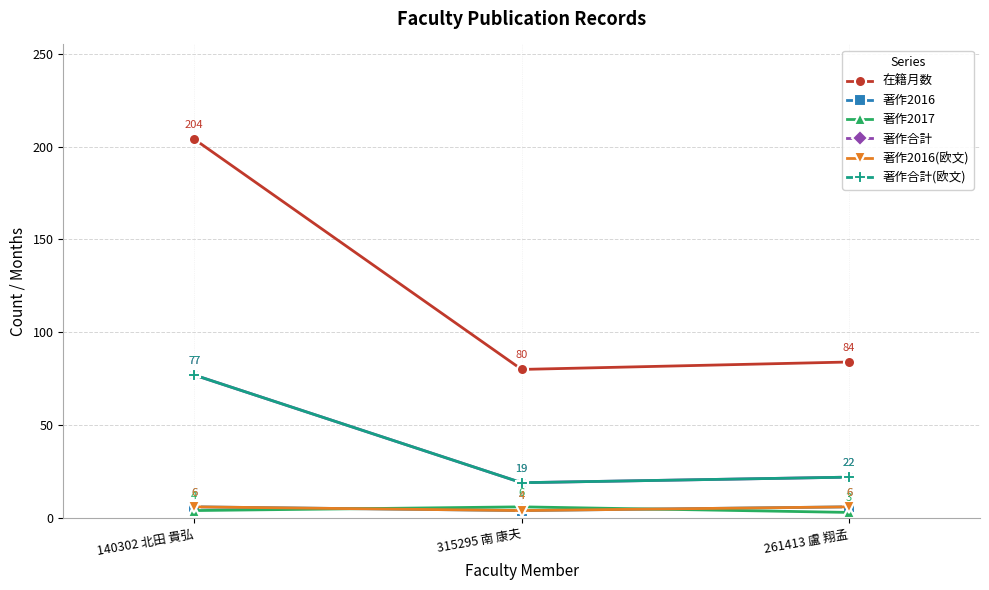

Is the value of 著作合計(欧文) at 261413 盧 翔孟 greater than the value of 在籍月数 at 140302 北田 貴弘?

No